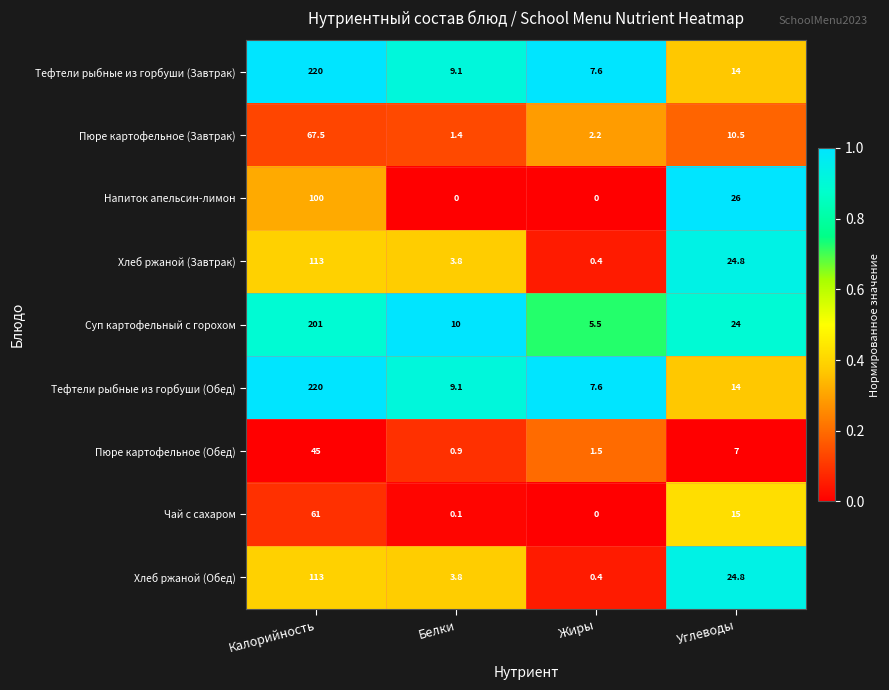

What is the lowest value of the Пюре картофельное (Обед) series?

0.9